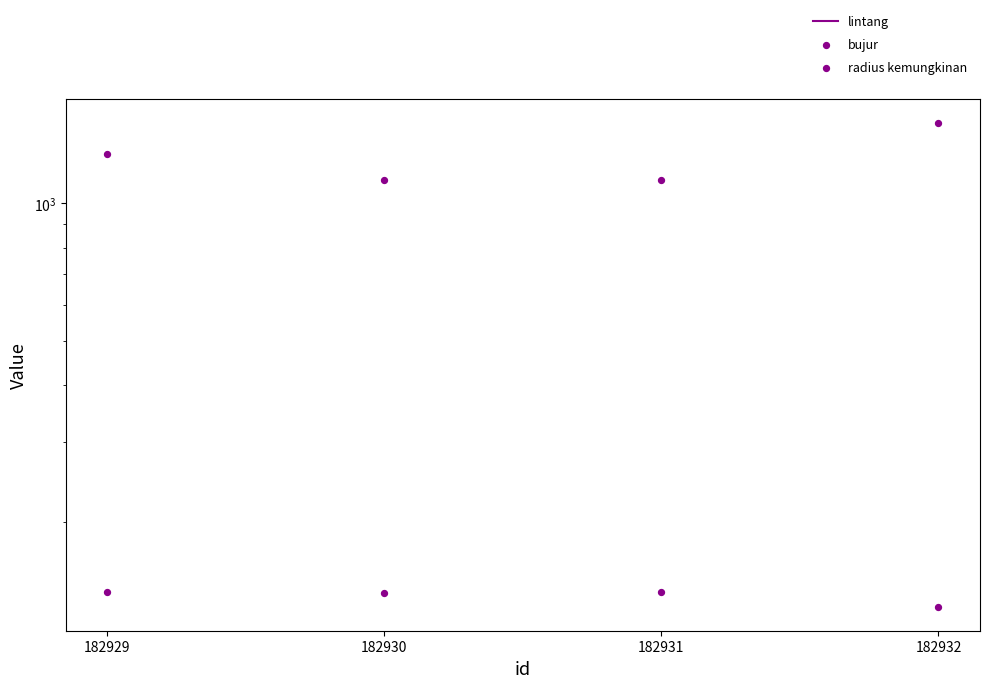

Is the value of radius kemungkinan at 182930 greater than the value of bujur at 182932?

Yes